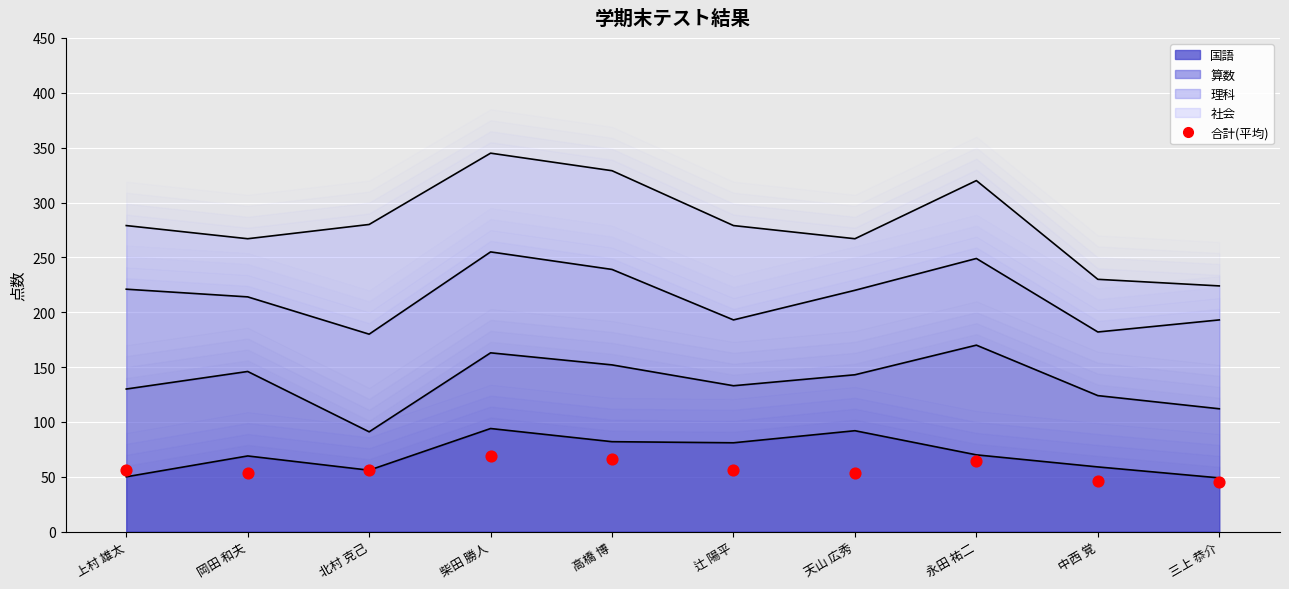

Approximately how many times larger is the value at 岡田 和夫 compared to 柴田 勝人?

0.8